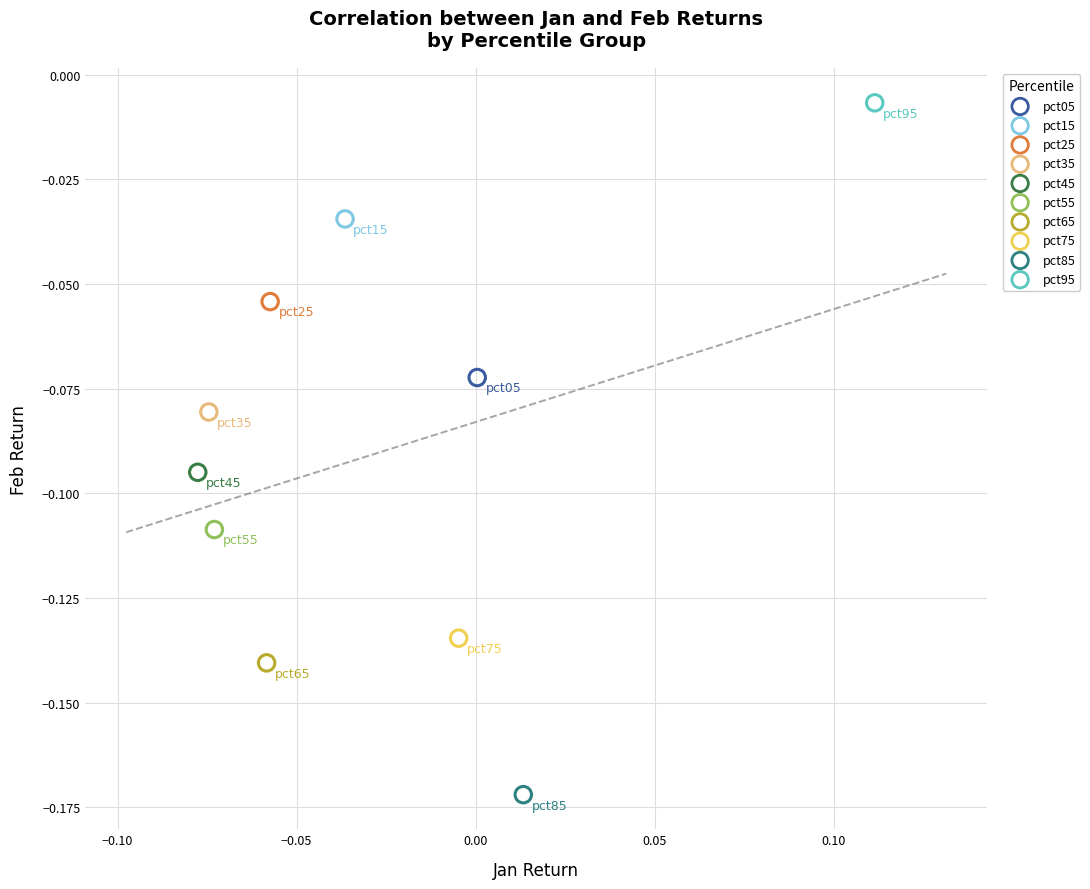

What are all the series names shown in the legend?

pct05, pct15, pct25, pct35, pct45, pct55, pct65, pct75, pct85, pct95